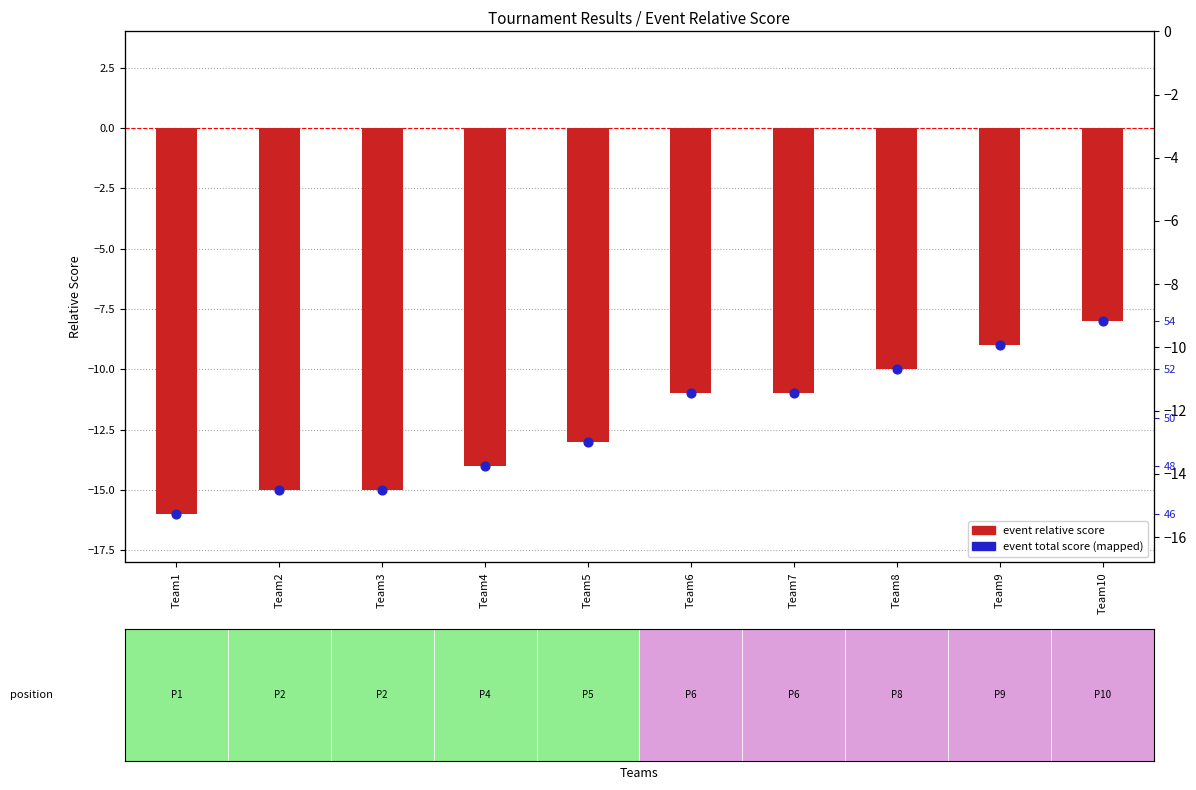

What is the total value across all series at Team3?

-30